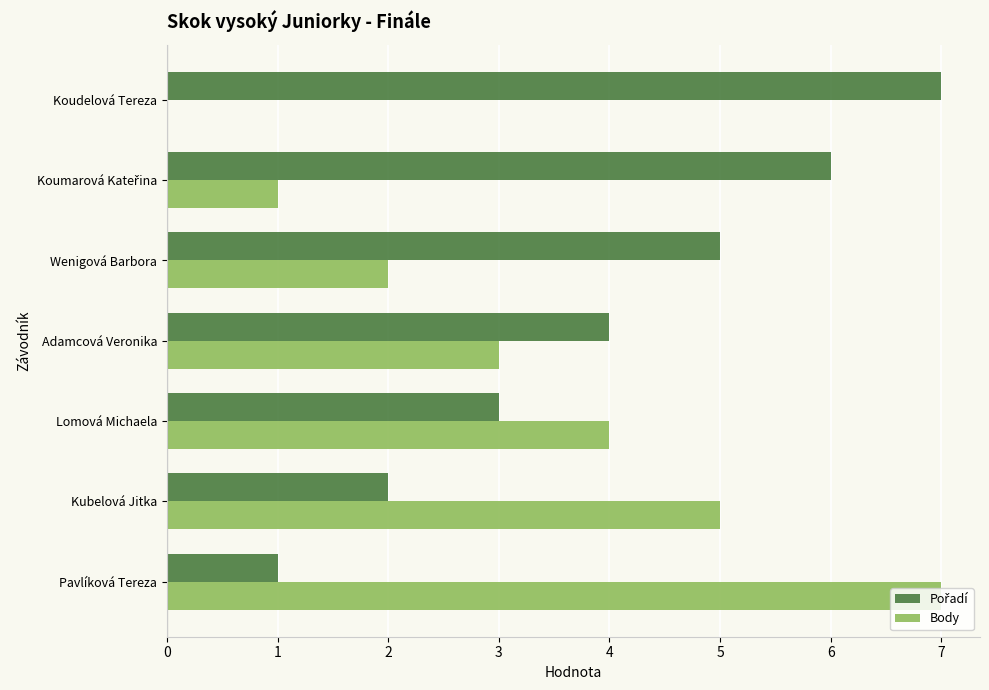

Read the Body value at Adamcová Veronika.

3